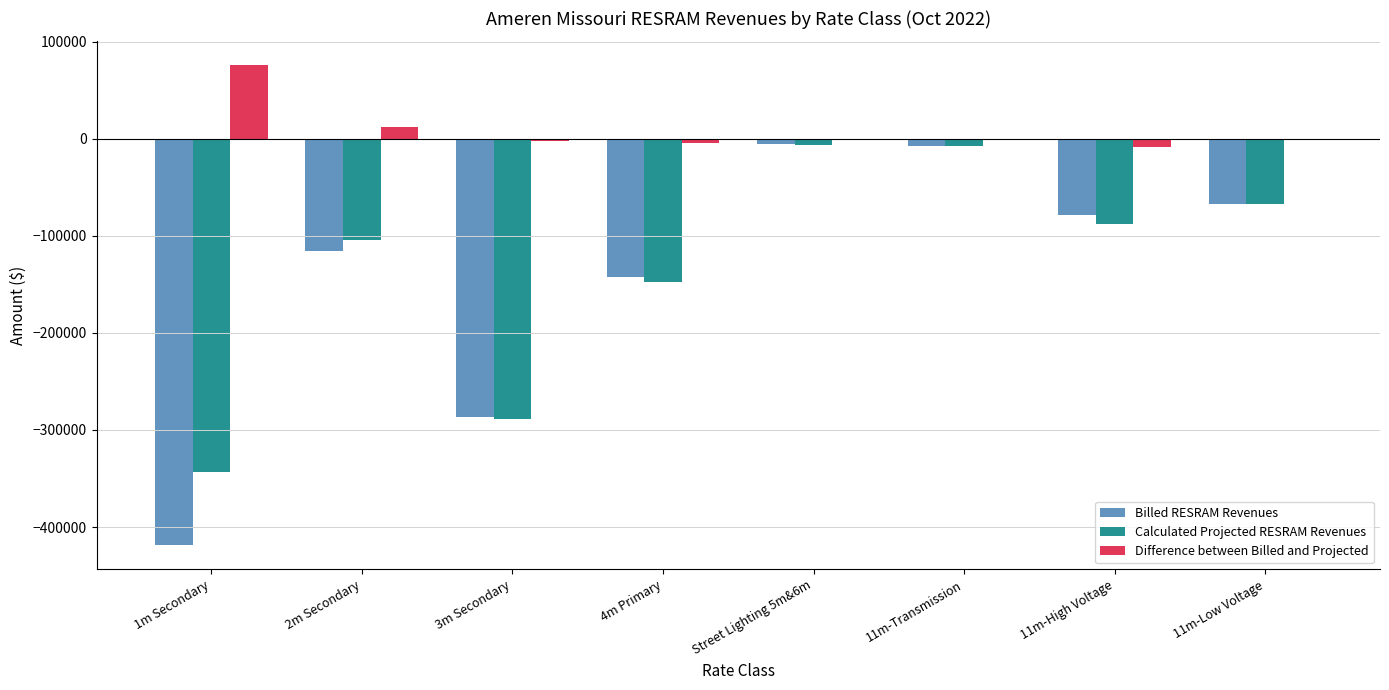

The Billed RESRAM Revenues series shows -171644.4 at 2m Secondary. True or false?

False